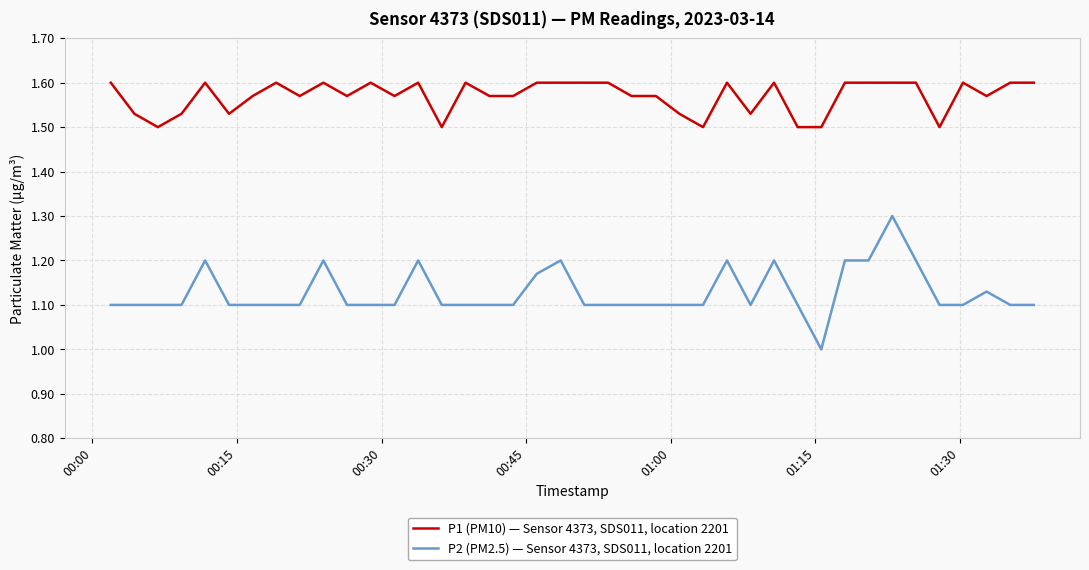

What is the difference between the maximum and second lowest values in the P2 (PM2.5) — Sensor 4373, SDS011, location 2201 series?

0.2